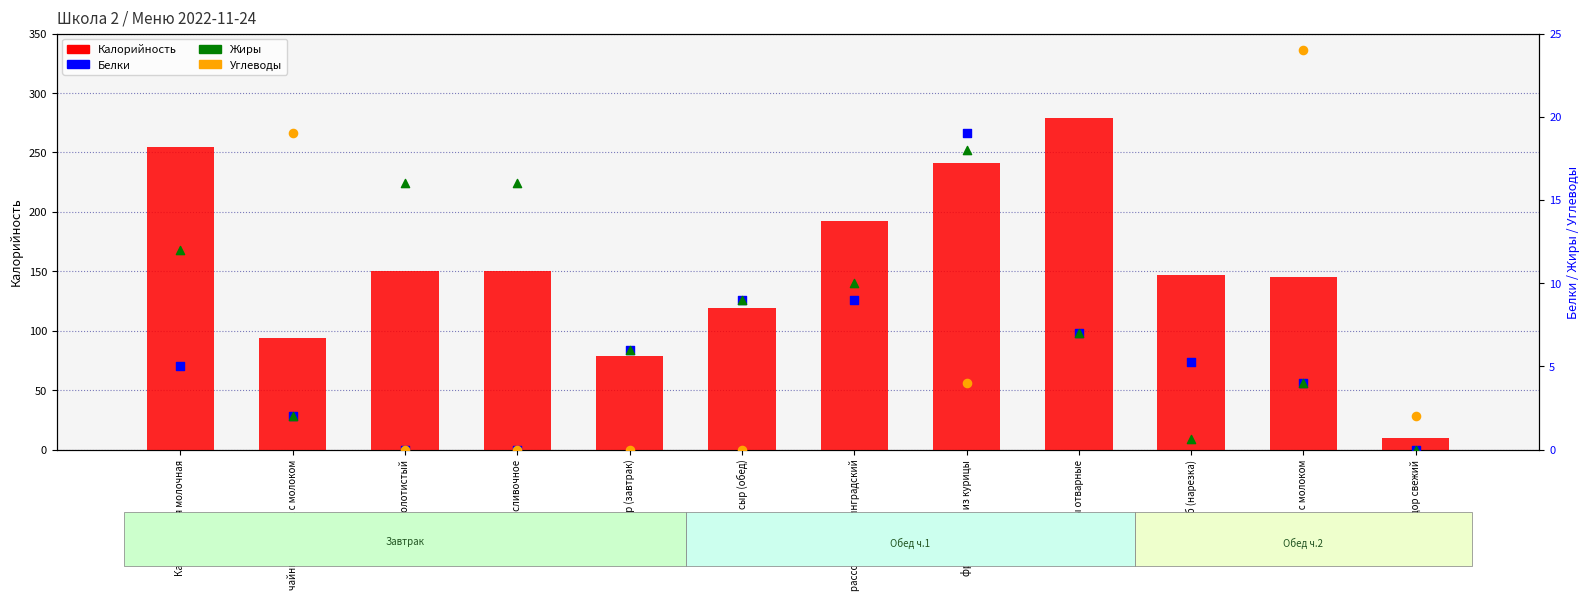

At which category is the sum across all series the highest?

макароны отварные